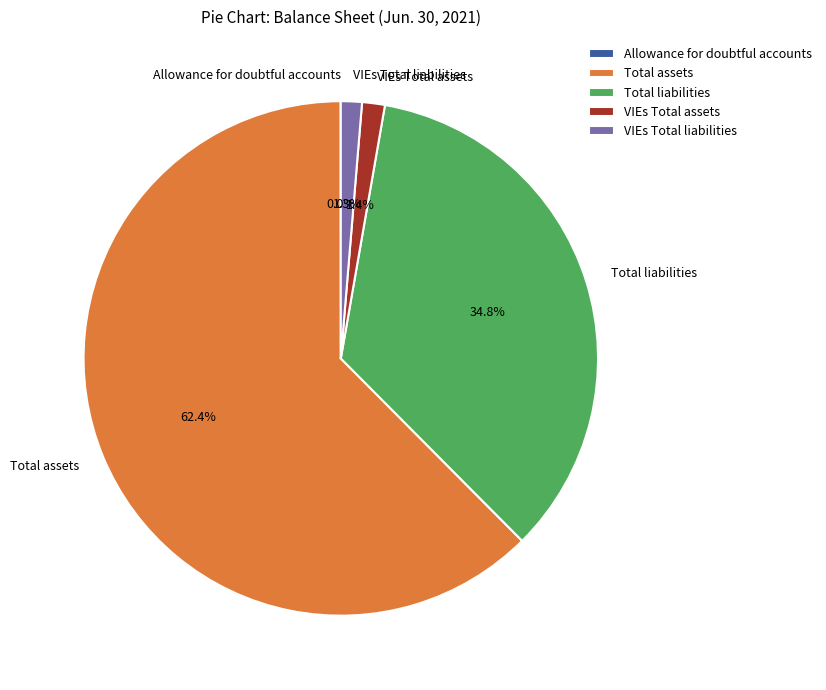

Which category has the biggest portion of the pie?

Total assets